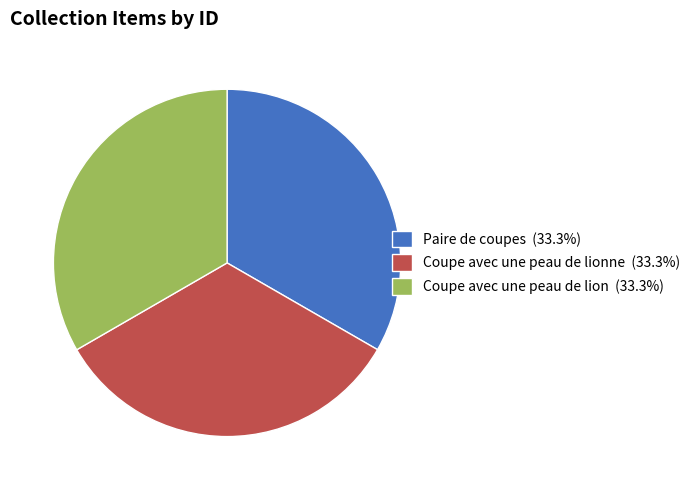

Is the sum of Paire de coupes (33.3%) and Coupe avec une peau de lionne (33.3%) greater than half?

Yes